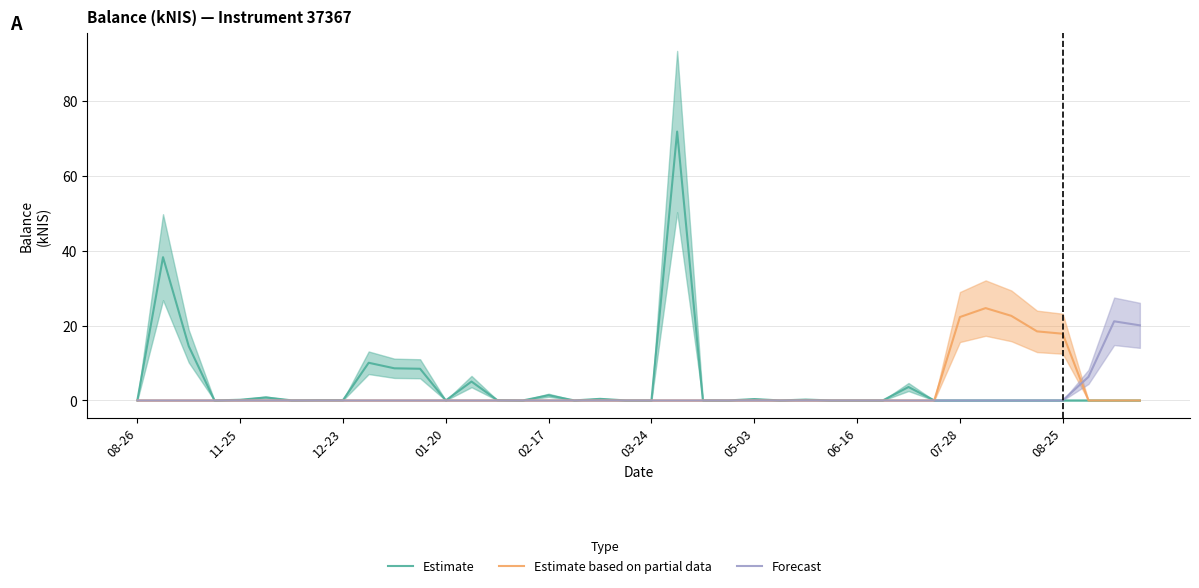

Between which two adjacent categories do Estimate based on partial data and Forecast first intersect?

36 and 37